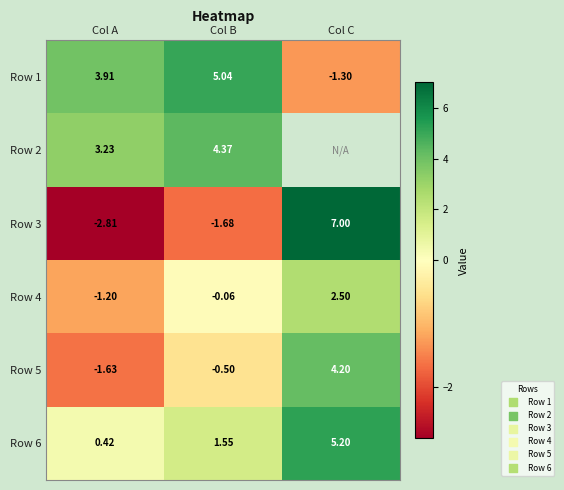

What is the difference between the Row 4 values at Col B and Col A?

1.1